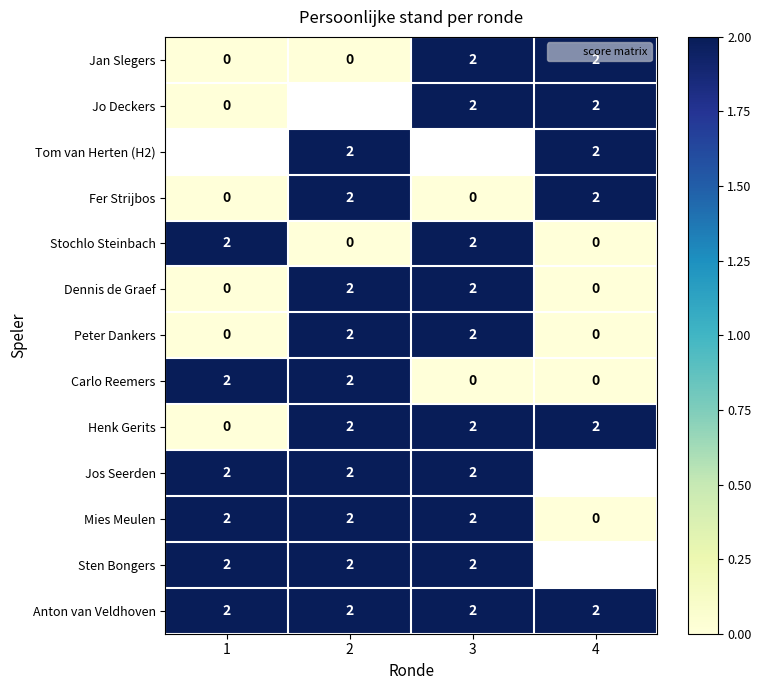

Count the Stochlo Steinbach values in the range 0 to 2.

4